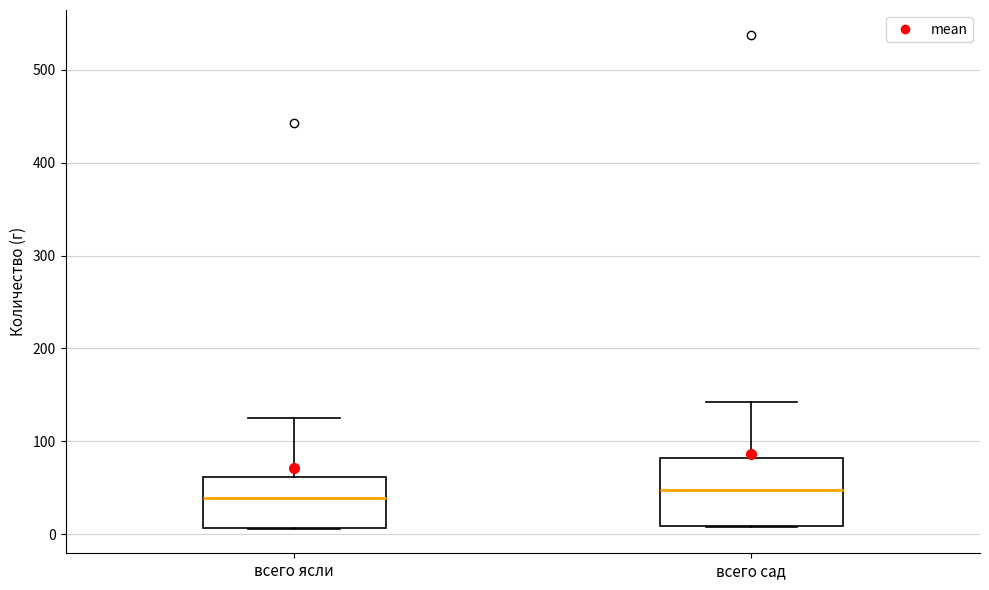

Reading left to right, read every box against the y-axis: the position of its median line, the range the box covers, and the ends of its whiskers. The values are not printed on the chart, so give them approximately, as read against the axis.

всего ясли: median 40, box 10 to 60, whiskers 10 to 130
всего сад: median 50, box 10 to 80, whiskers 10 to 140